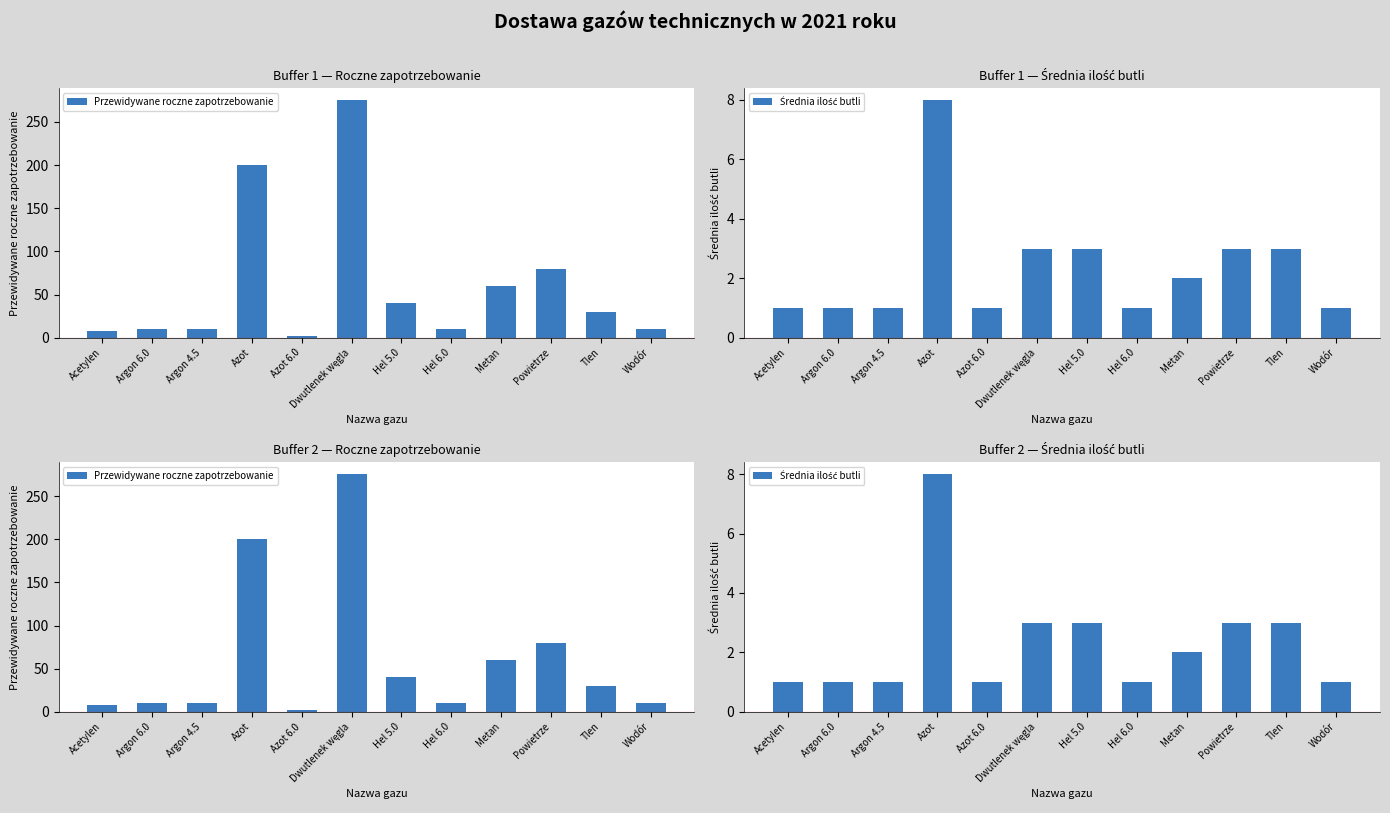

What is the difference between the second highest and second lowest values in the Średnia ilość butli series?

2.0